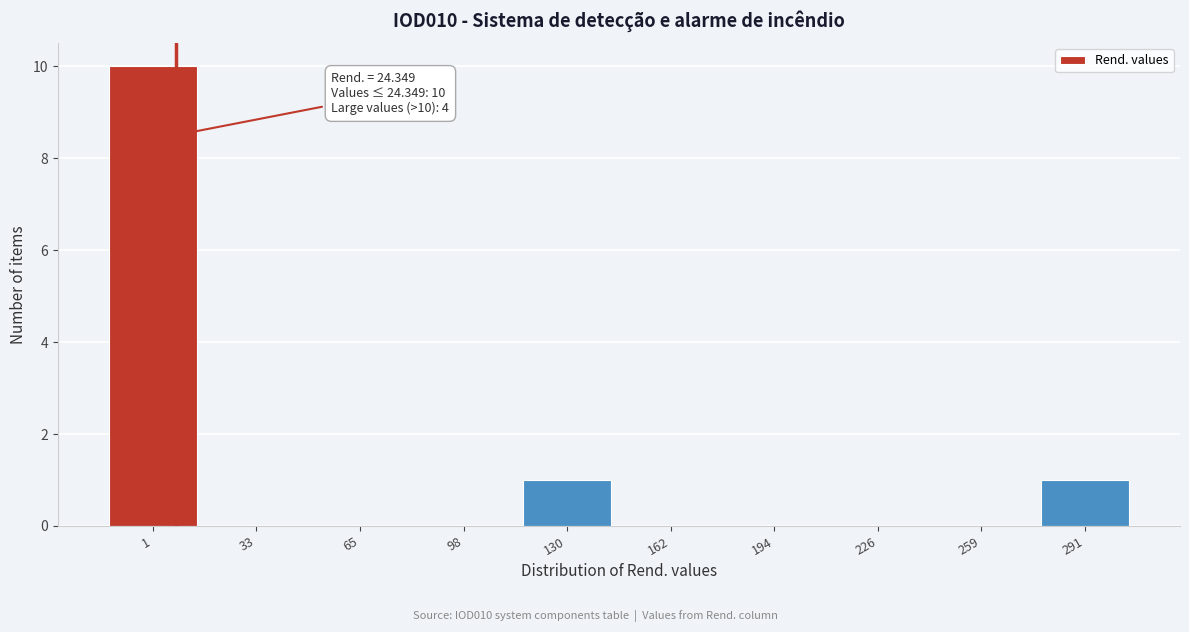

Reading right to left, extract all data points from this chart.

291=1	259=0	226=0	194=0	162=0	130=1	98=0	65=0	33=0	1=10